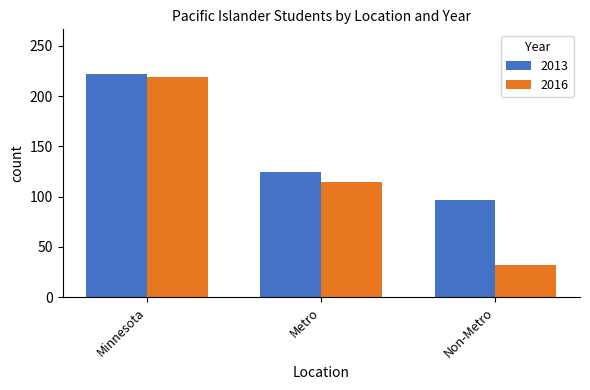

What is the label of the 1st bar from the left?

Minnesota